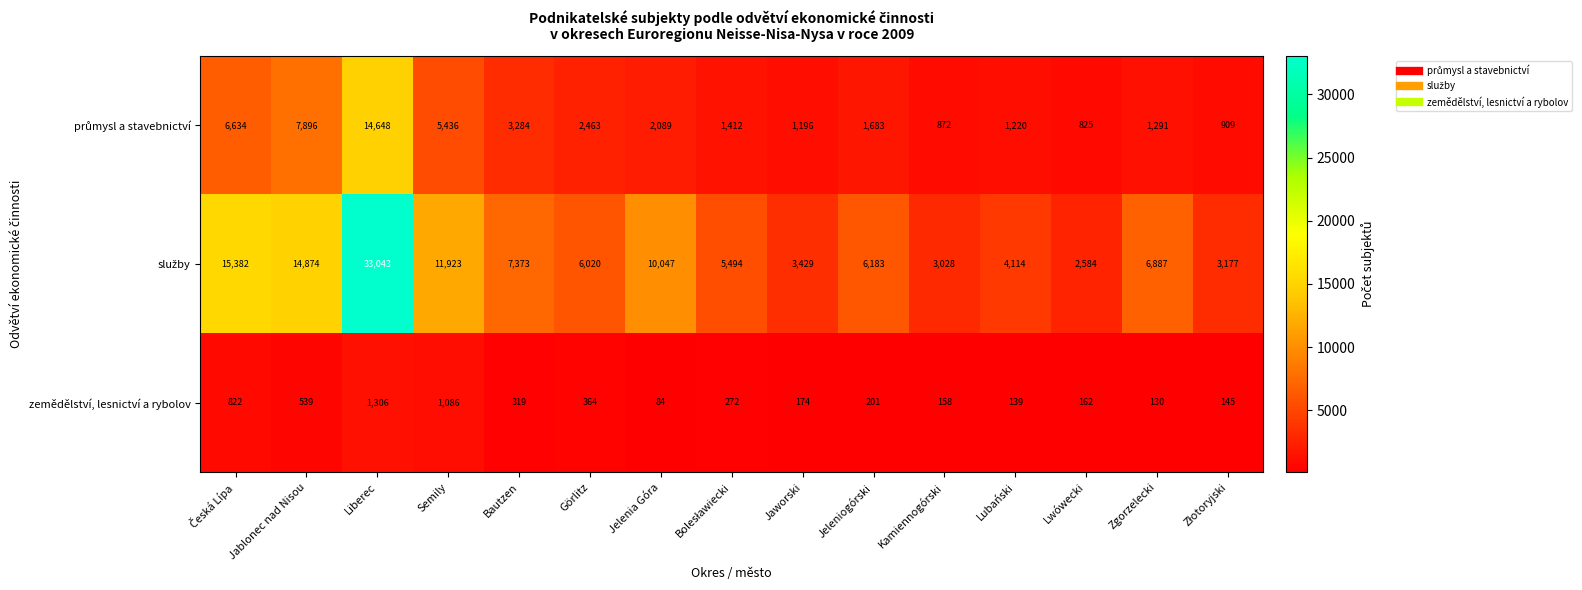

Is it true that zemědělství, lesnictví a rybolov equals 1086 at Semily?

True